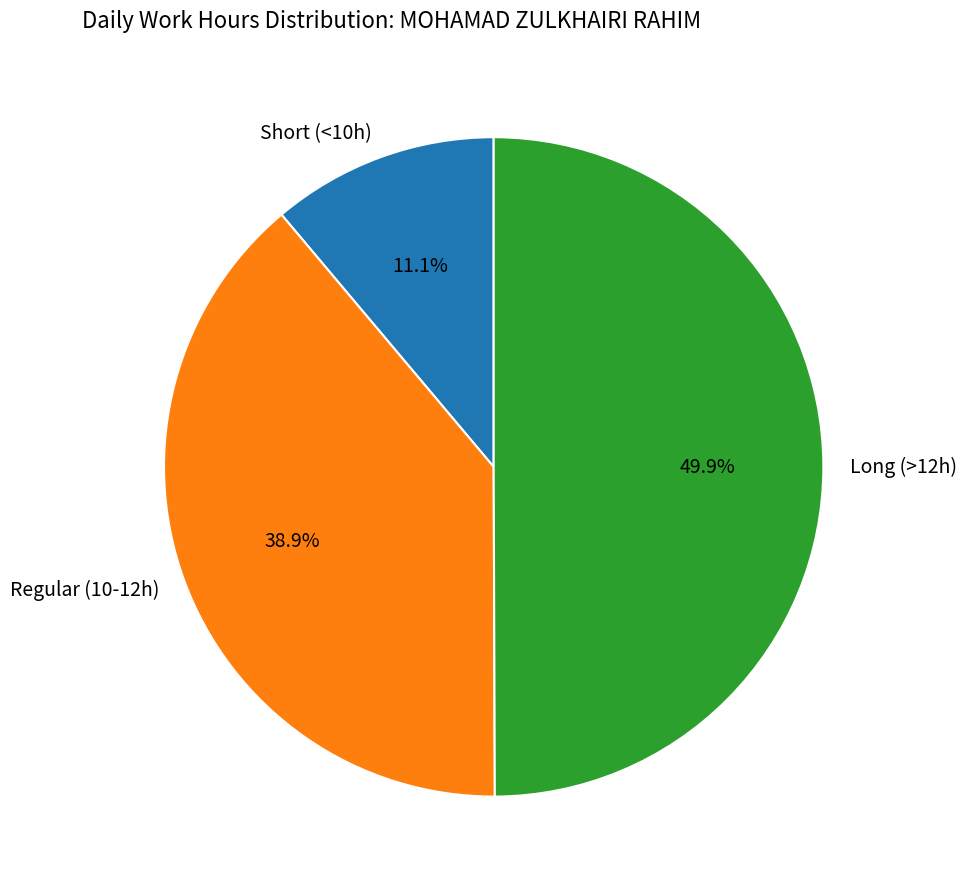

To the nearest percent, what is the average slice percentage?

33%